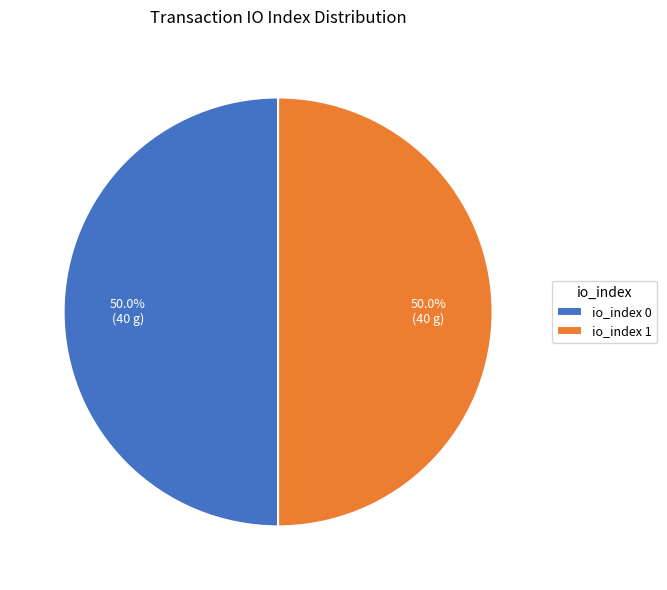

Approximately how many times larger is the value at io_index 1 compared to io_index 0?

1.0